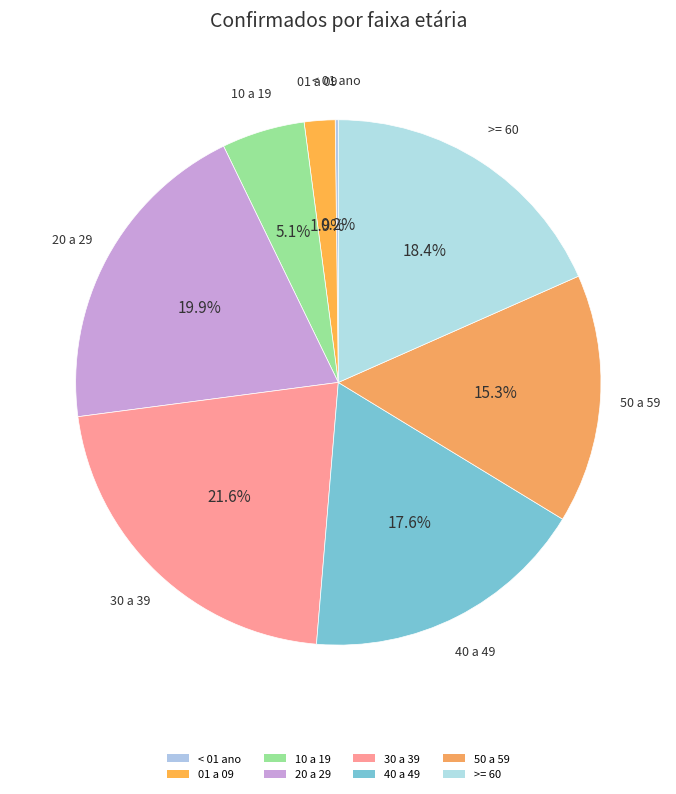

Is it true that 01 a 09 is 1% of the pie?

False